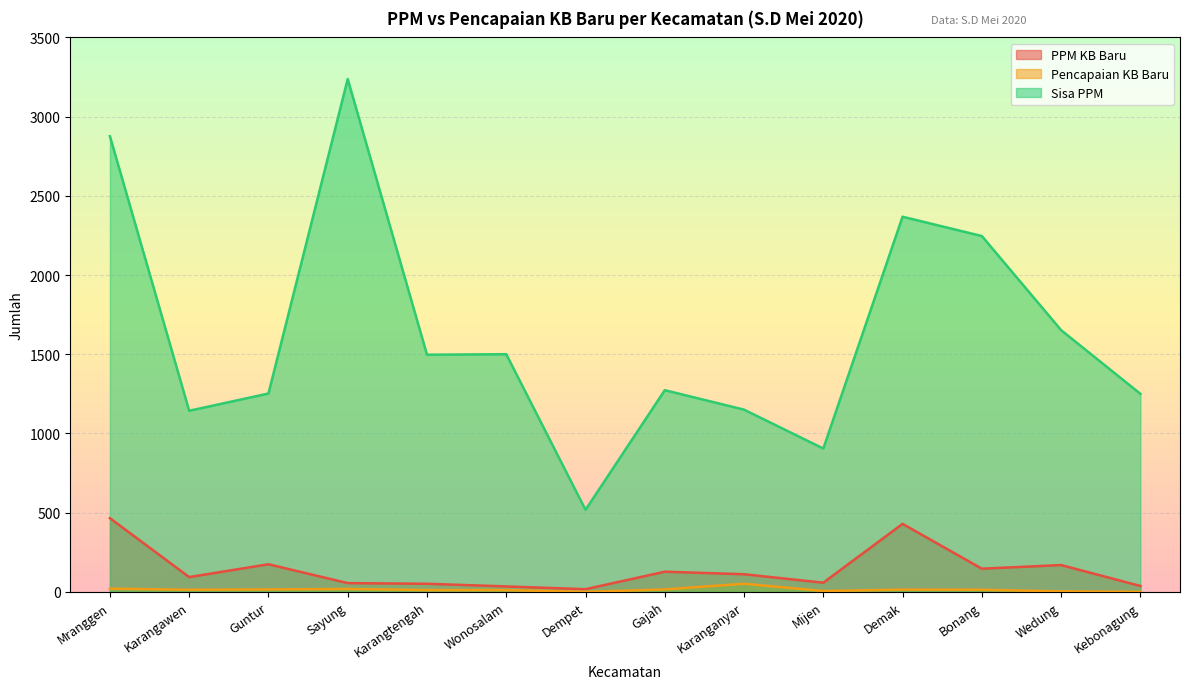

Where is the first local minimum for PPM KB Baru?

Karangawen